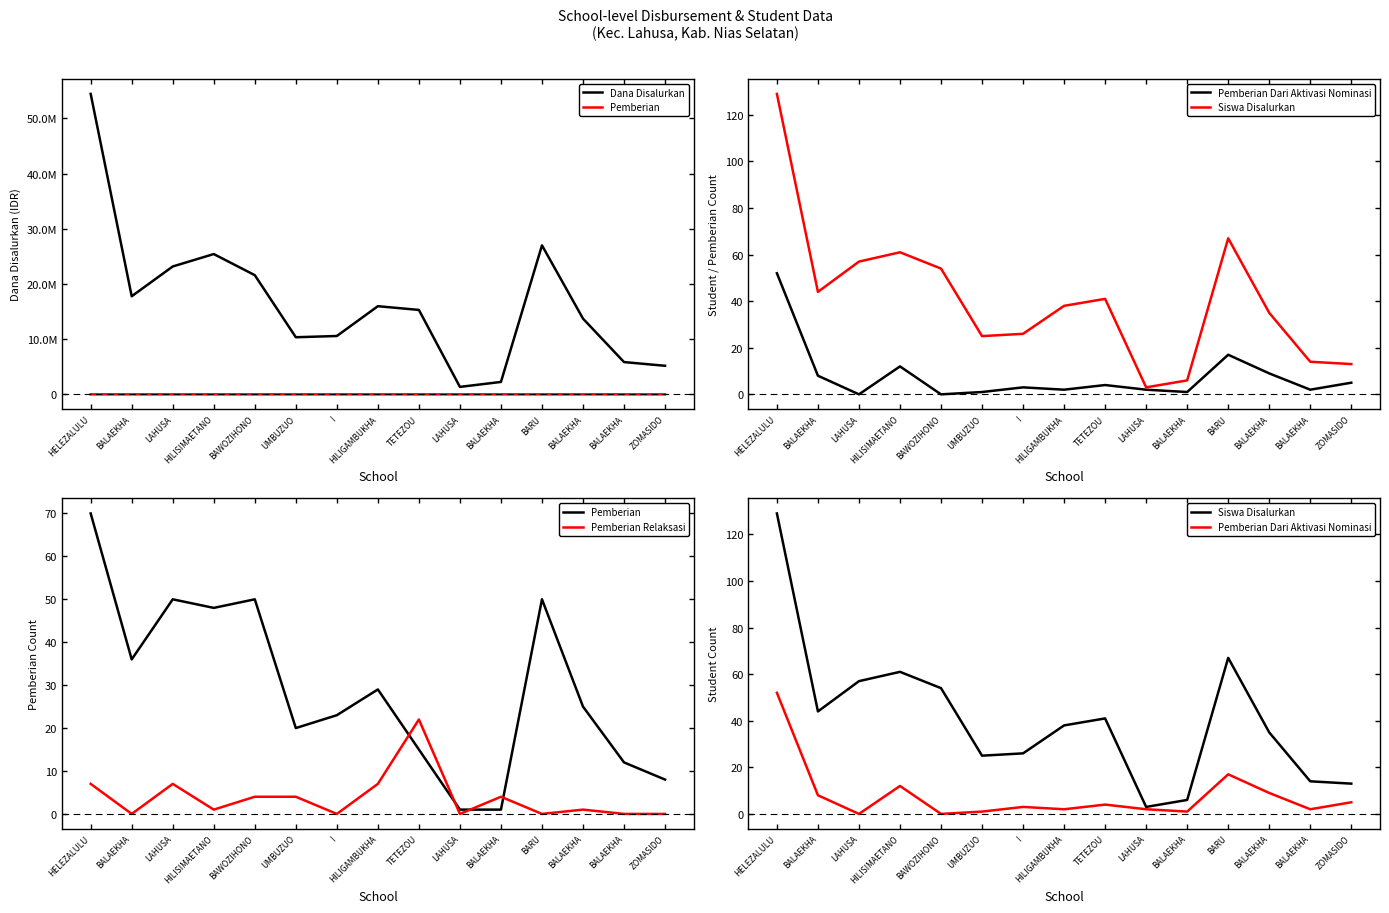

How many lines are shown in the chart?

5